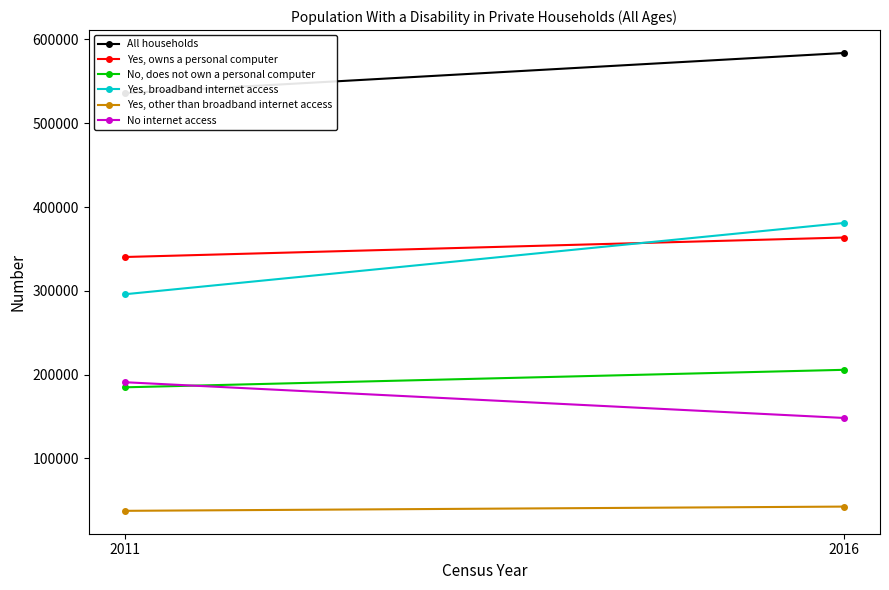

How many values in the Yes, owns a personal computer series are below 363618?

1